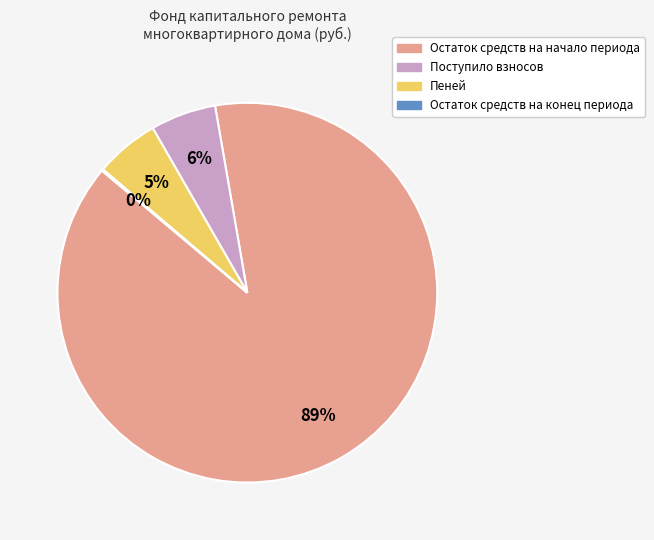

The Поступило взносов slice represents 13% of the pie. True or false?

False